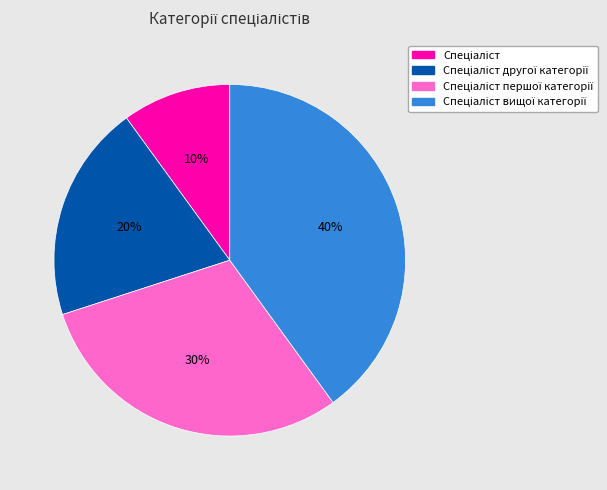

Does any single category account for the majority?

No